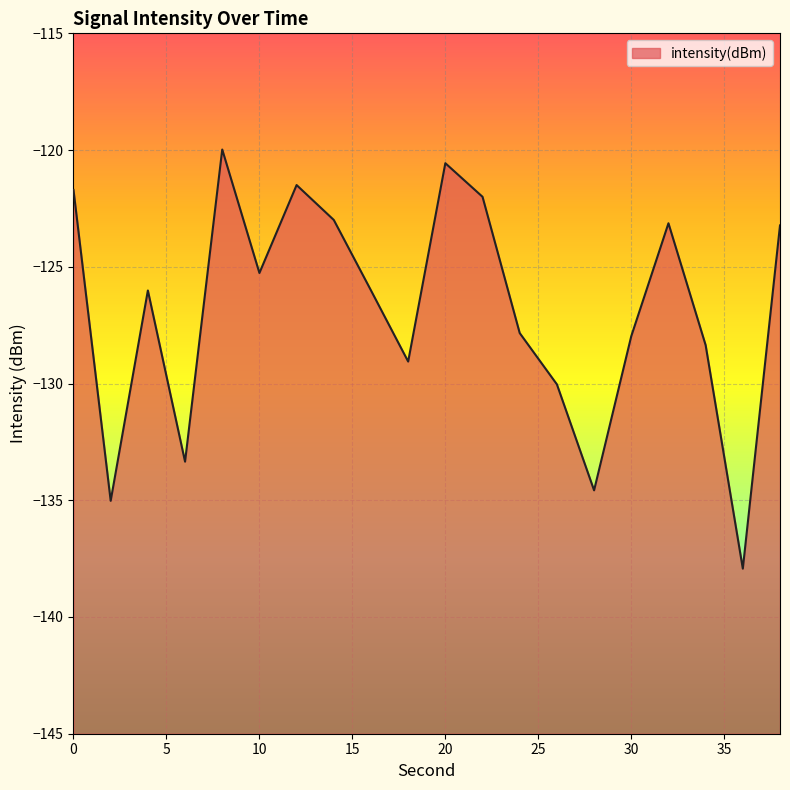

Where is the first local maximum?

4